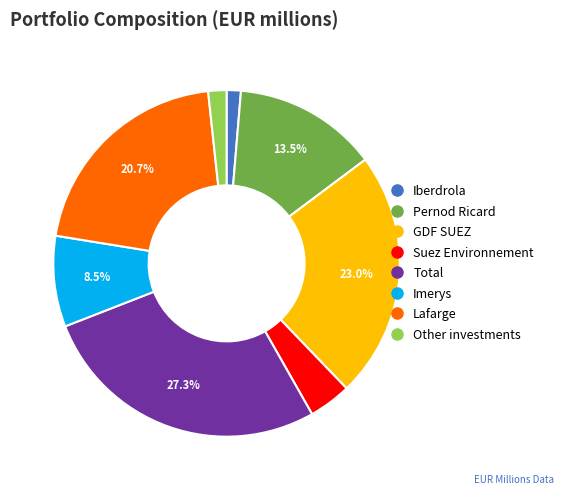

Which has a higher value, Total or Imerys?

Total